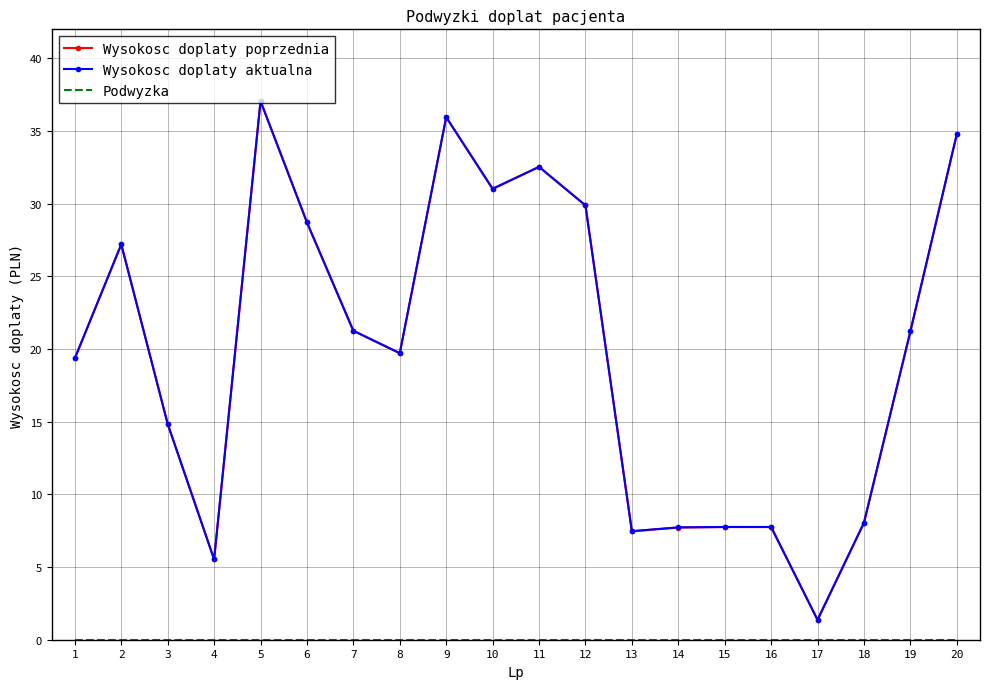

Where is the first local maximum for Wysokosc doplaty aktualna?

2